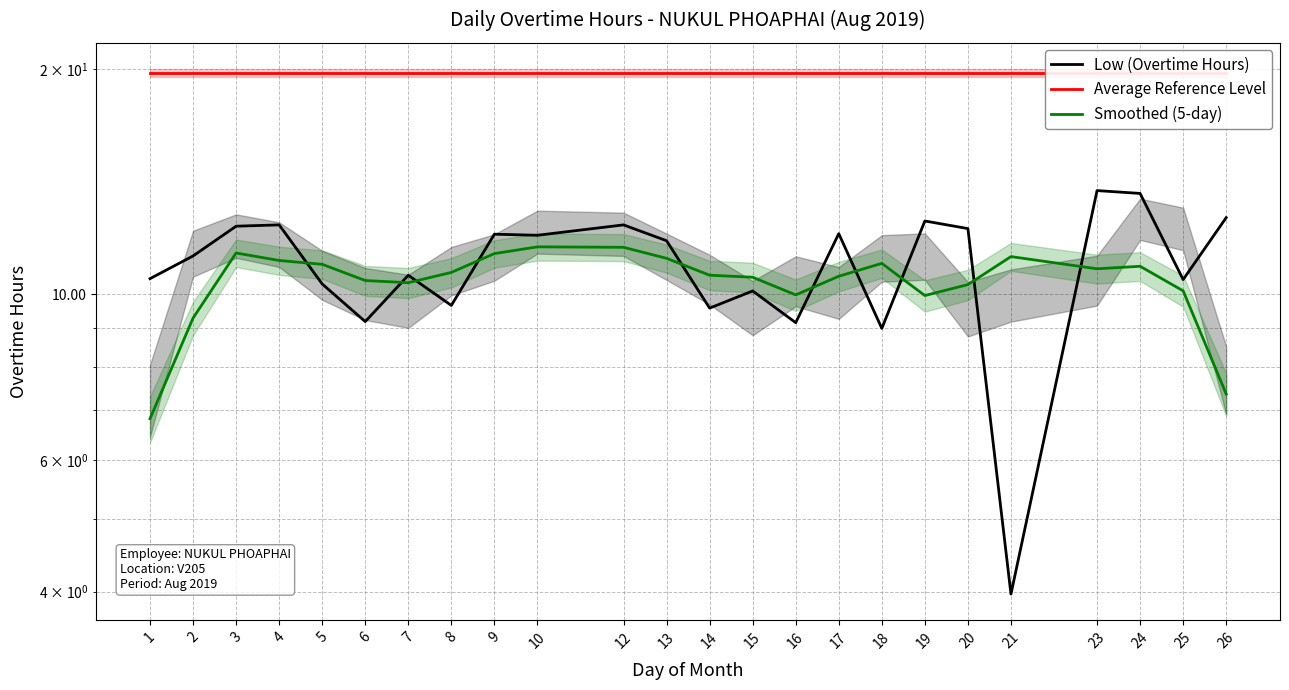

What is the value of the Smoothed (5-day) point at the 24th from the left?

7.4